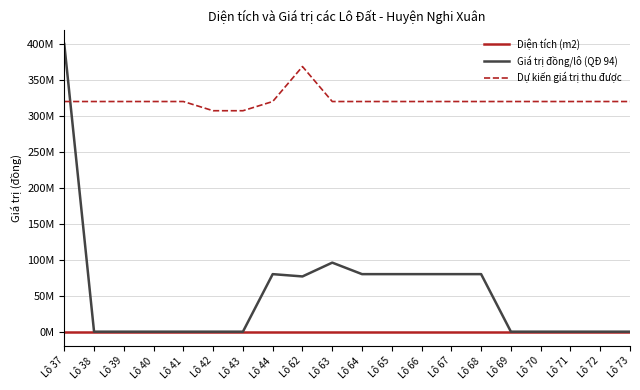

Does the chart have visible grid lines?

Yes